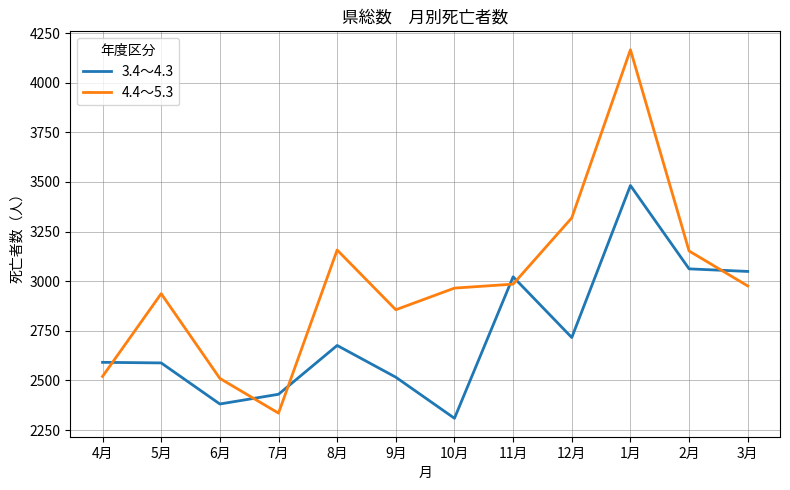

At which category is the sum across all series the highest?

1月